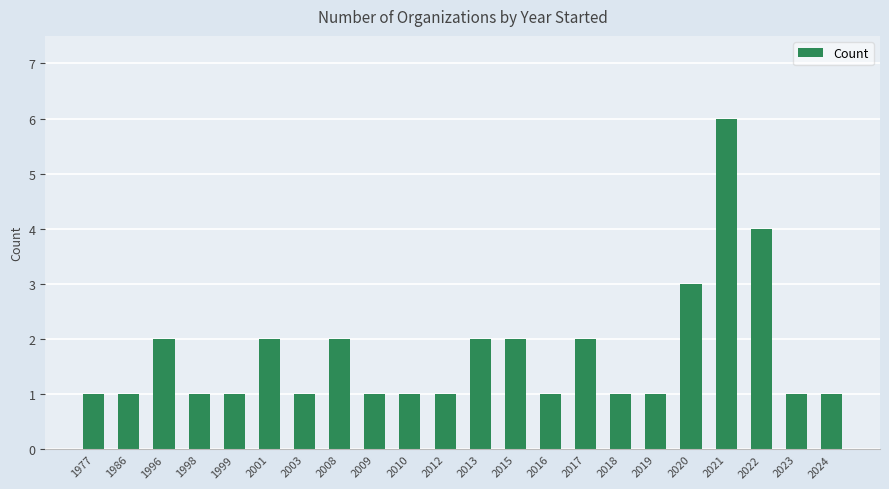

What is the sum of the values at 2018 and 1996?

3